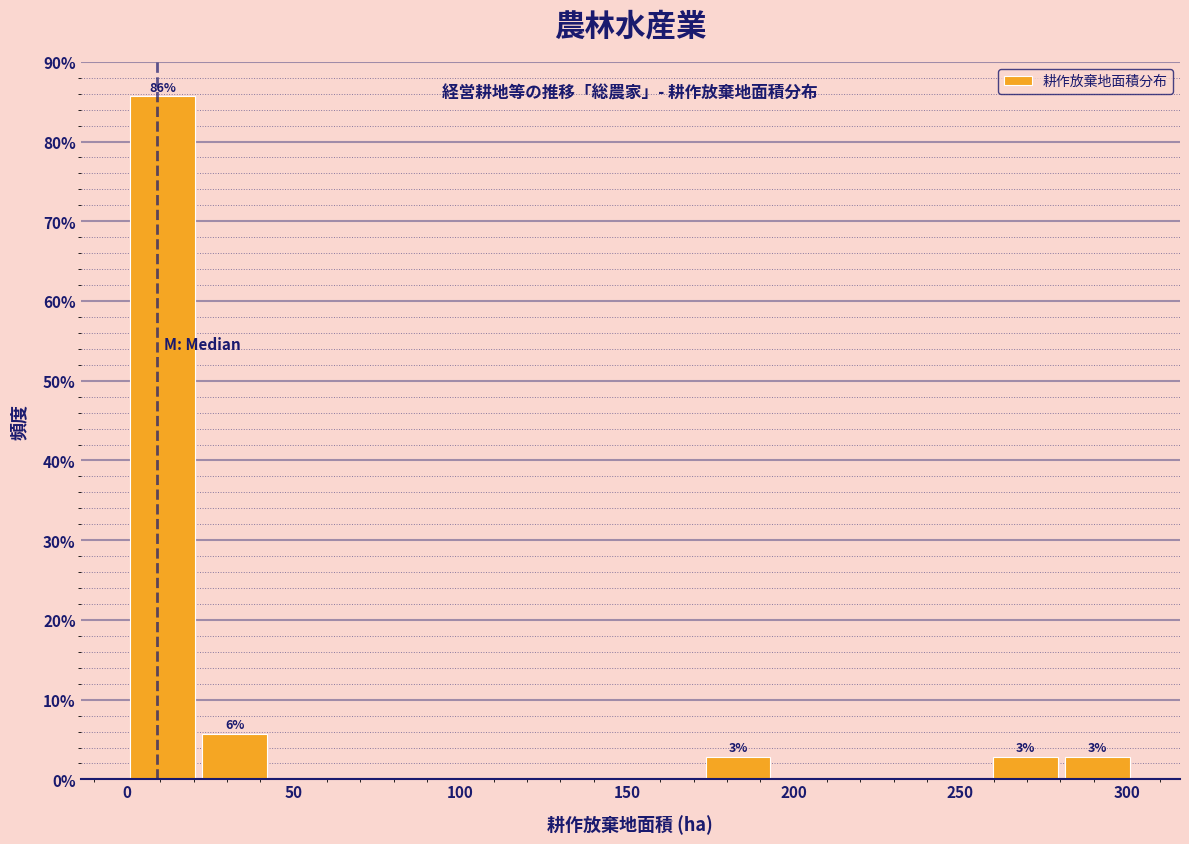

Over which range of the x-axis is the bar tallest?

0 to 20